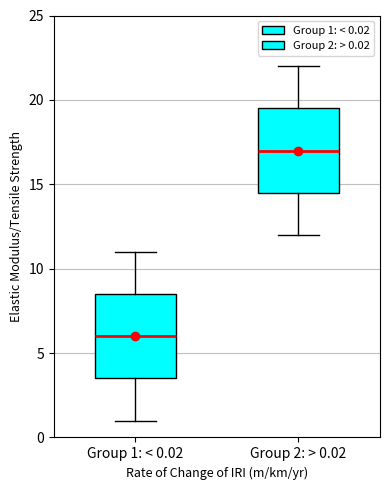

Where does the median line of the box for Group 1: < 0.02 sit on the y-axis? The values are not printed on the chart, so give them approximately, as read against the axis.

6.0